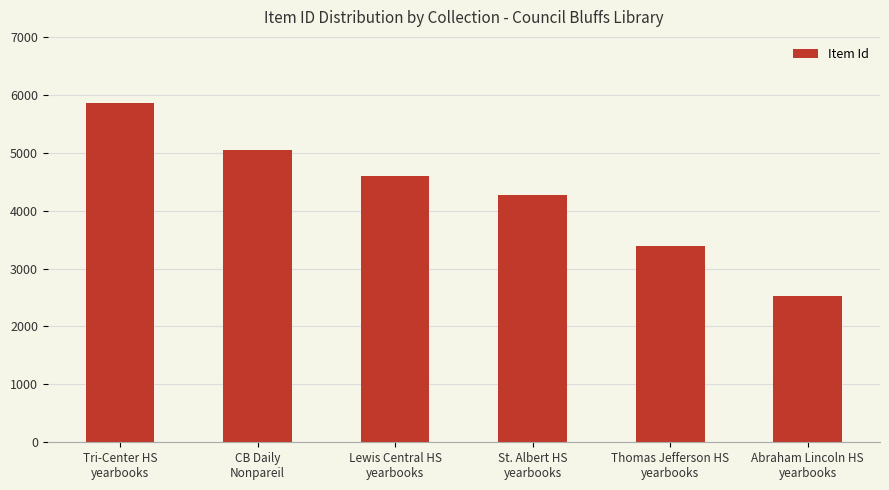

At which category does the chart reach its minimum across all series?

Abraham Lincoln HS
yearbooks